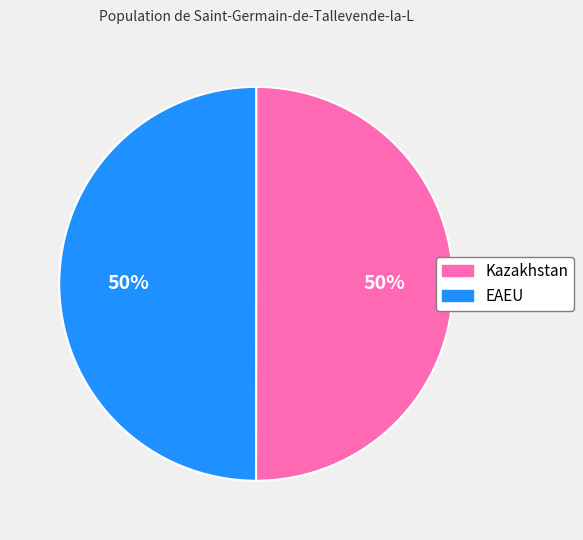

To the nearest percent, what is the average slice percentage?

50%